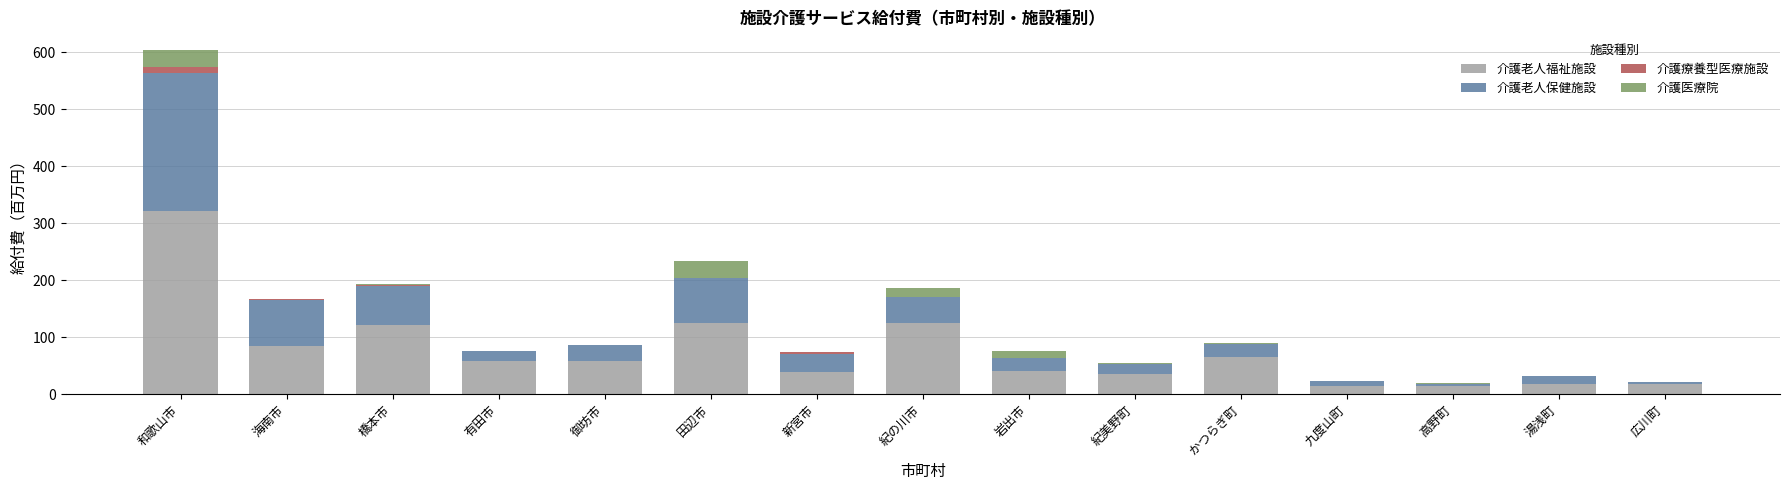

What is the maximum value for 介護老人福祉施設?

320.7